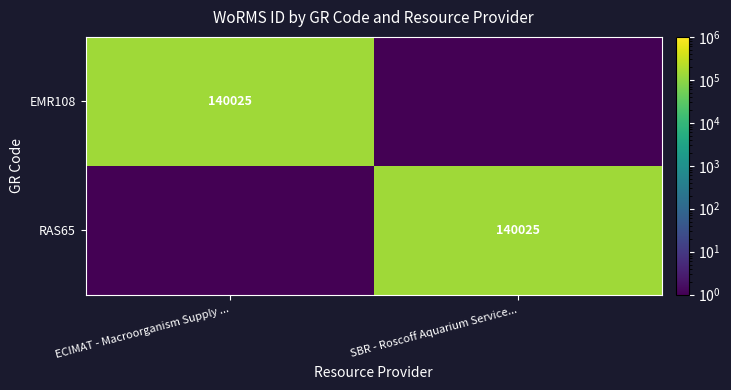

True or false: RAS65 has a value of 140025.0 at SBR - Roscoff Aquarium Service....

True